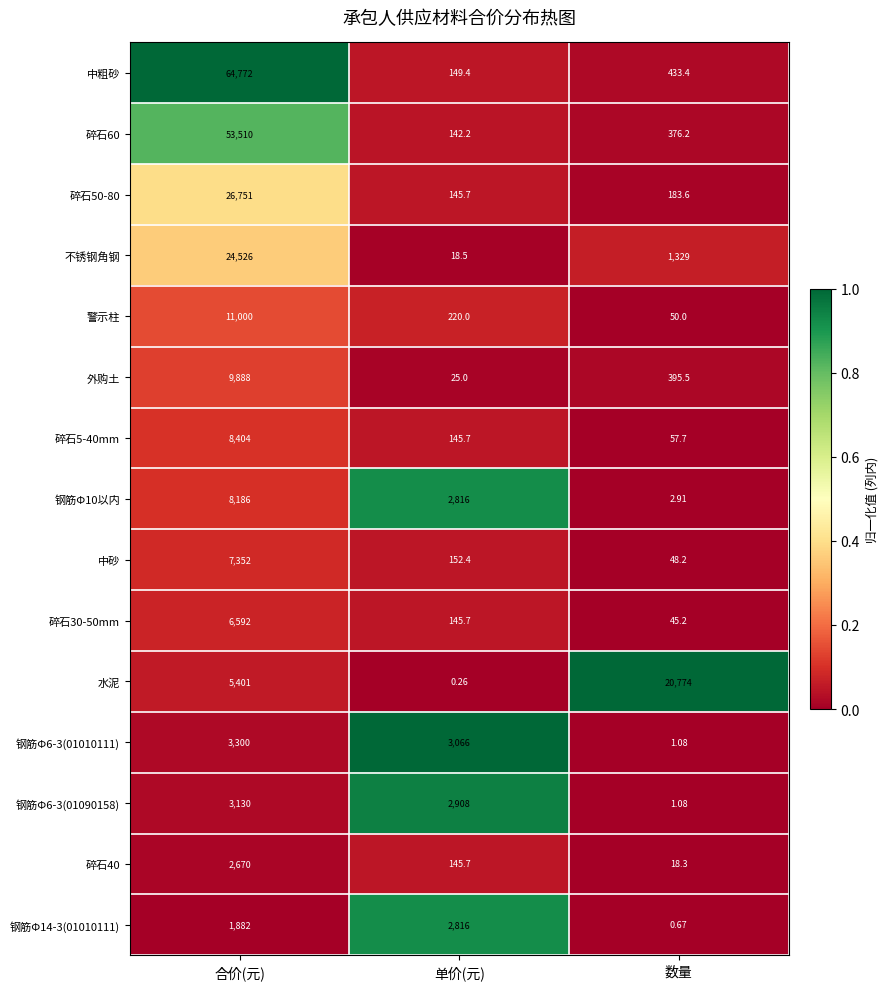

Which series changed the most between 单价(元) and 数量?

水泥